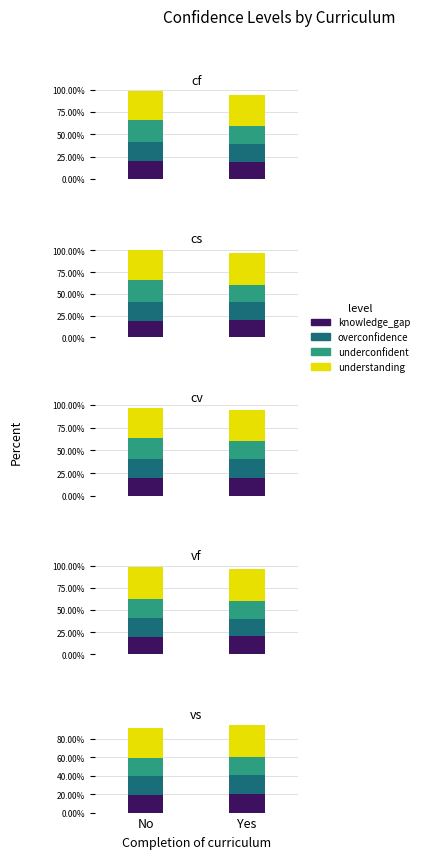

Is it true that knowledge_gap equals 13.1 at 2?

False